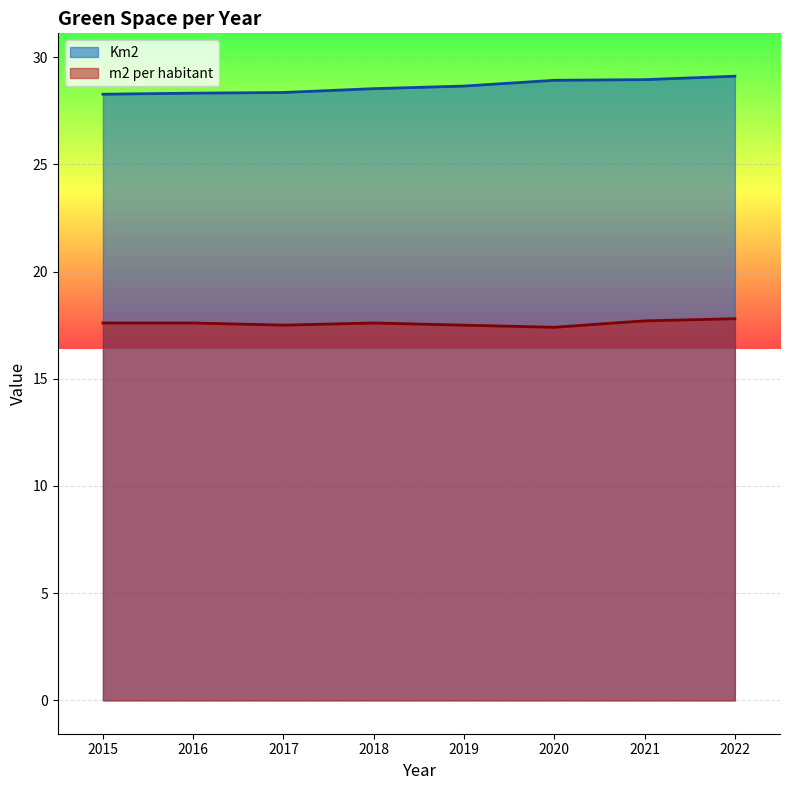

How many lines are shown in the chart?

2